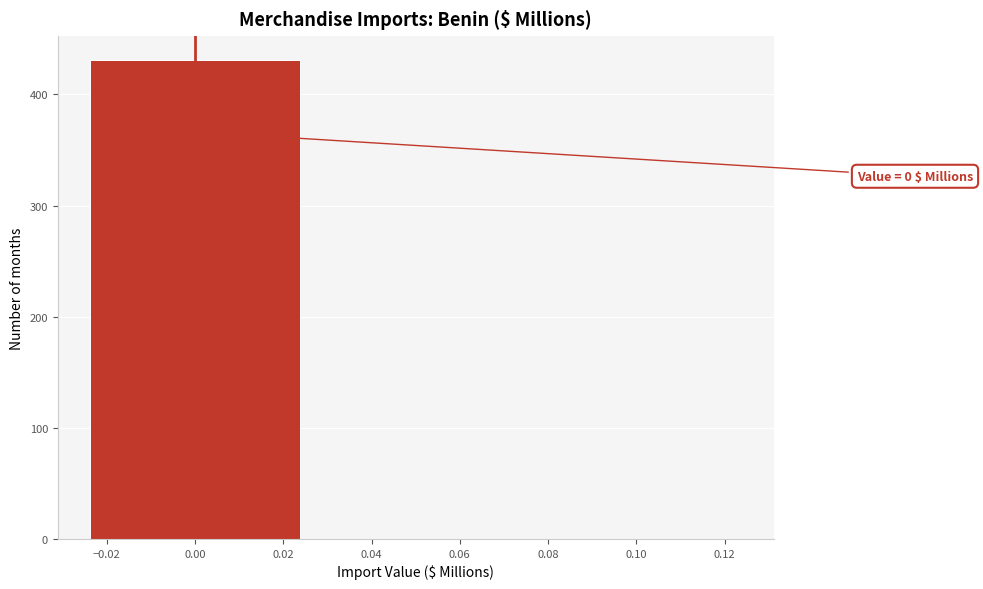

Which range on the x-axis has the tallest bar?

-0.025 to 0.025